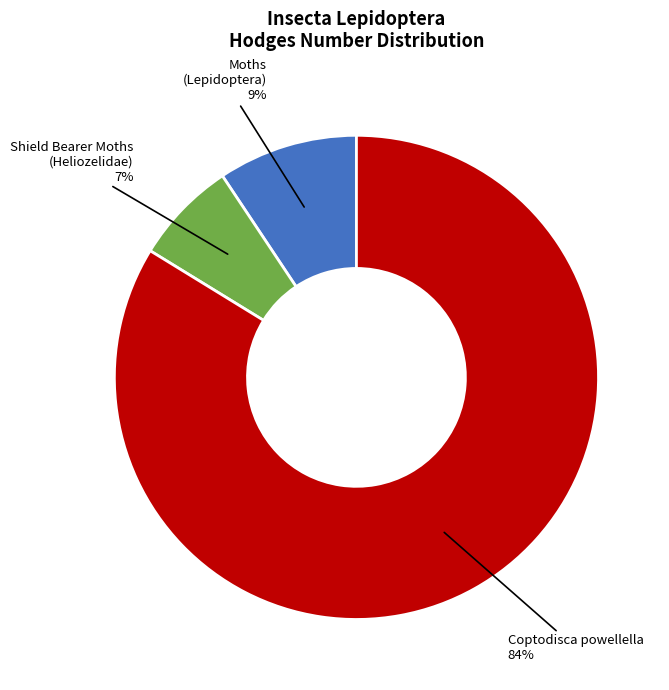

To the nearest percent, what is the average slice percentage?

33%